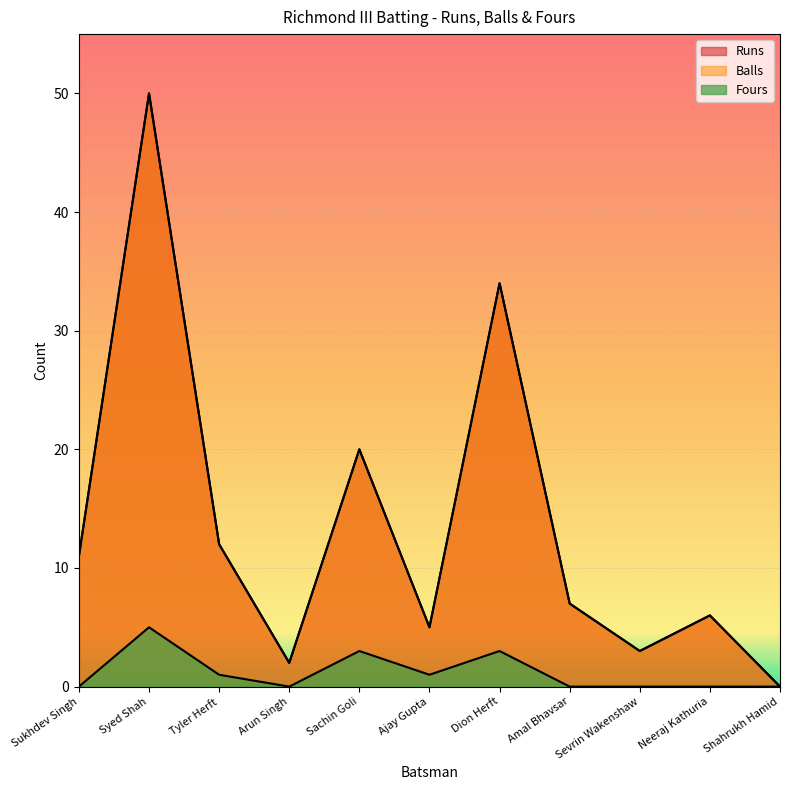

How many data points does each series have?

11